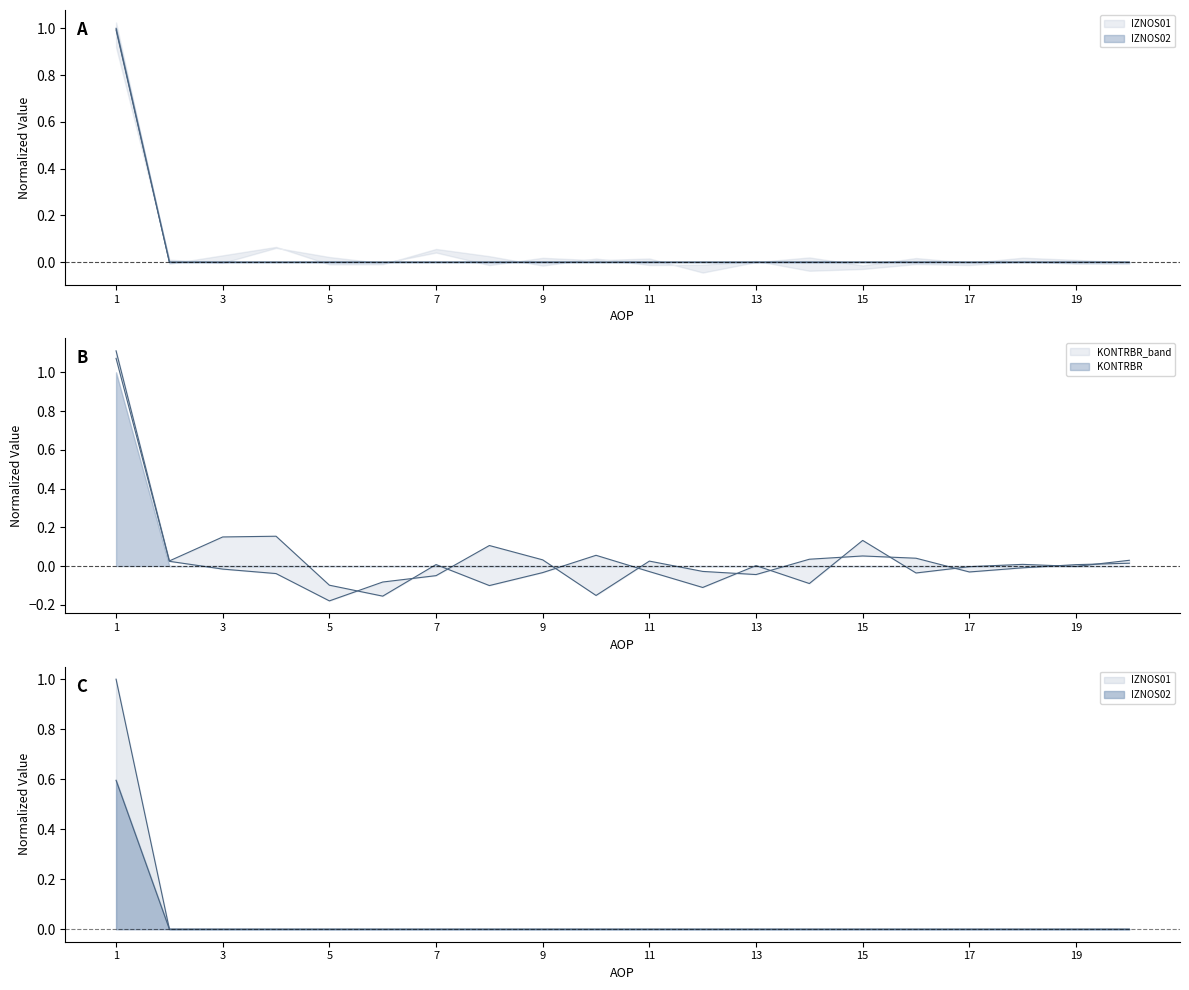

List the labels in order of IZNOS02 value, smallest first.

2, 3, 4, 5, 6, 7, 8, 9, 10, 11, 12, 13, 14, 15, 16, 17, 18, 19, 20, 1